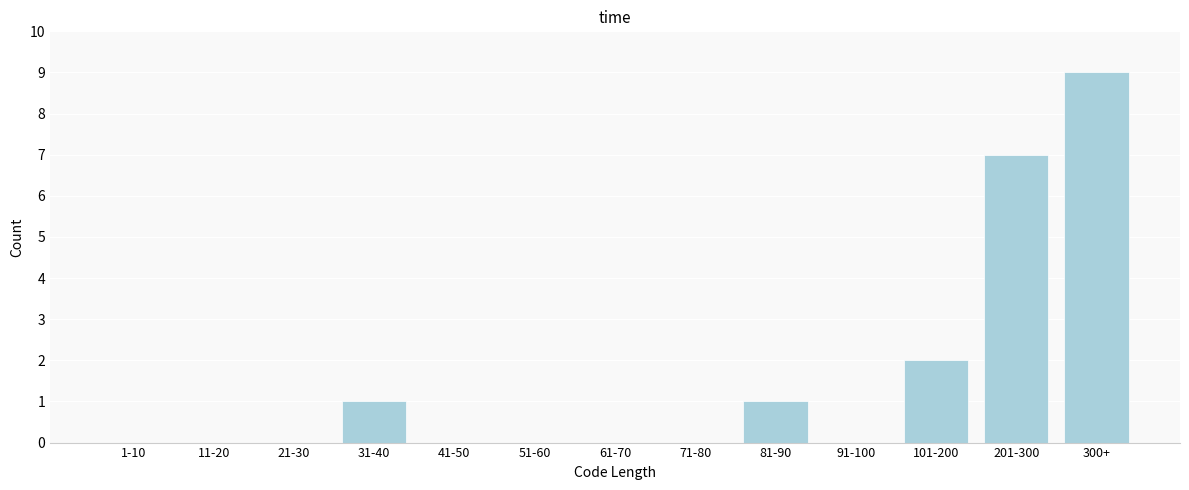

Reading left to right, what are all the values shown in this chart?

1-10=0	11-20=0	21-30=0	31-40=1	41-50=0	51-60=0	61-70=0	71-80=0	81-90=1	91-100=0	101-200=2	201-300=7	300+=9